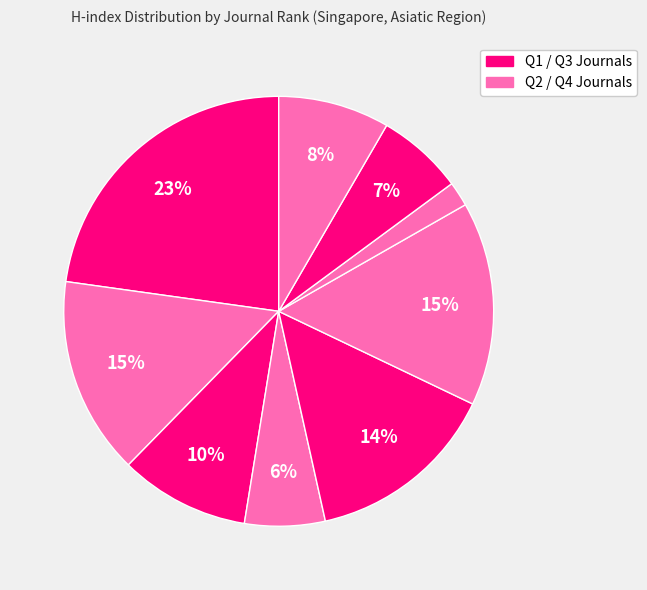

Count the number of slices in the pie.

9